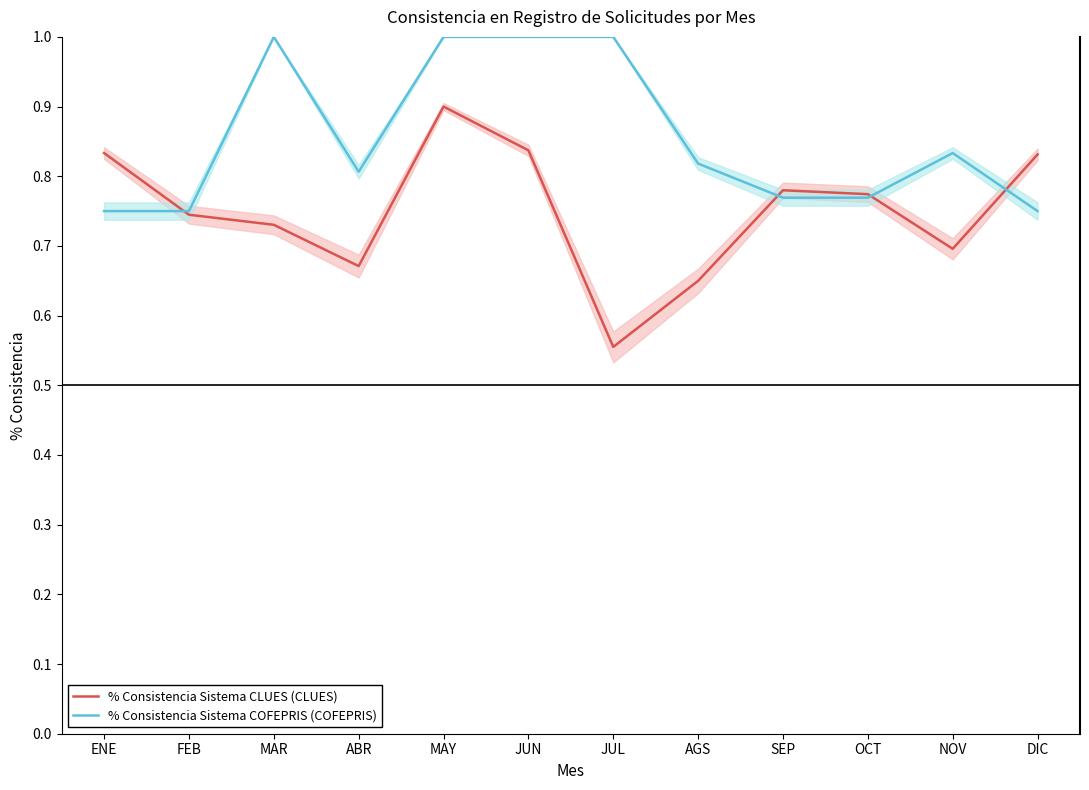

Which category has the lowest value in the % Consistencia Sistema CLUES (CLUES) series?

JUL